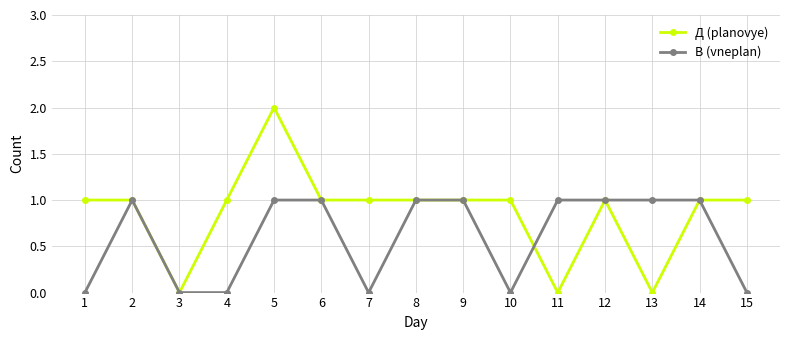

How many values in the В (vneplan) series are below 1?

6